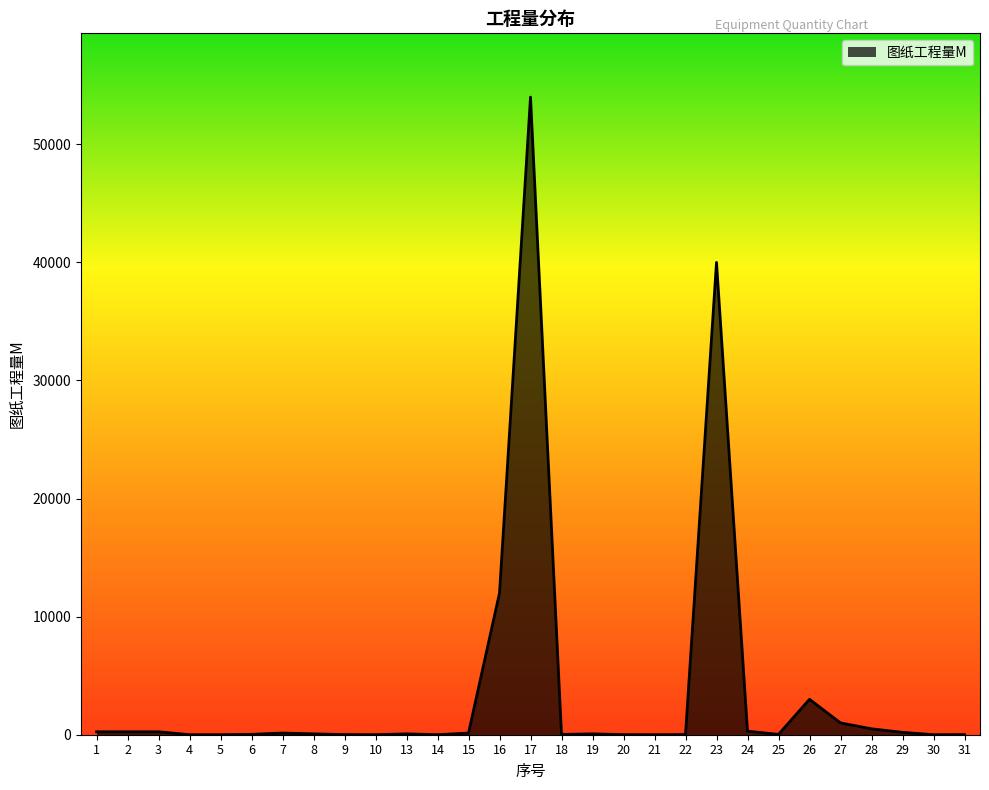

What is the greatest value displayed?

54000